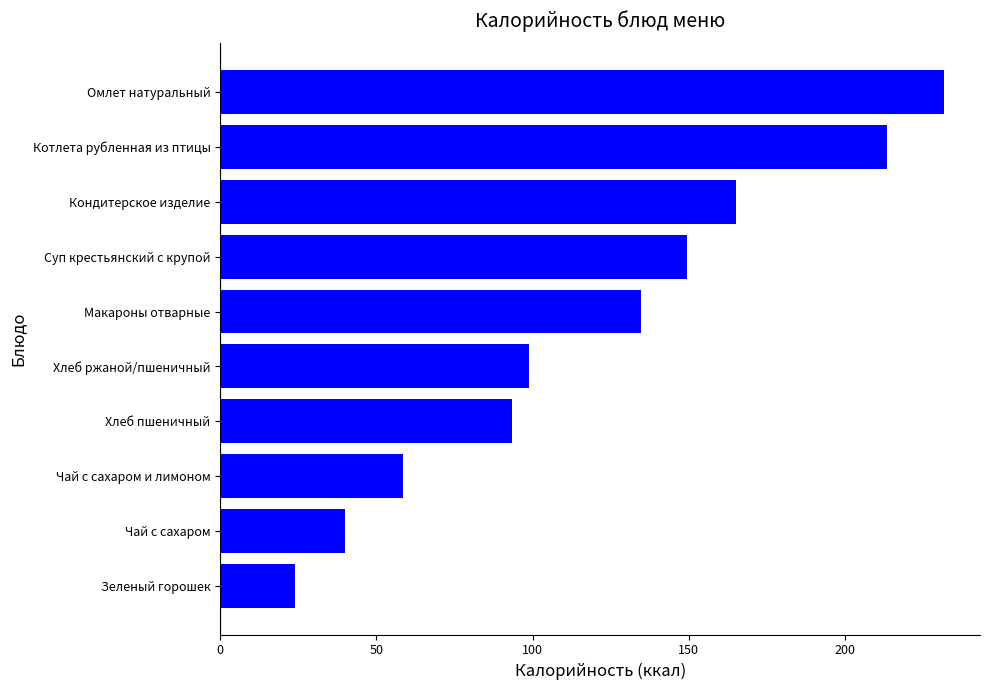

True or false: the data shows 27.3 at Чай с сахаром.

False